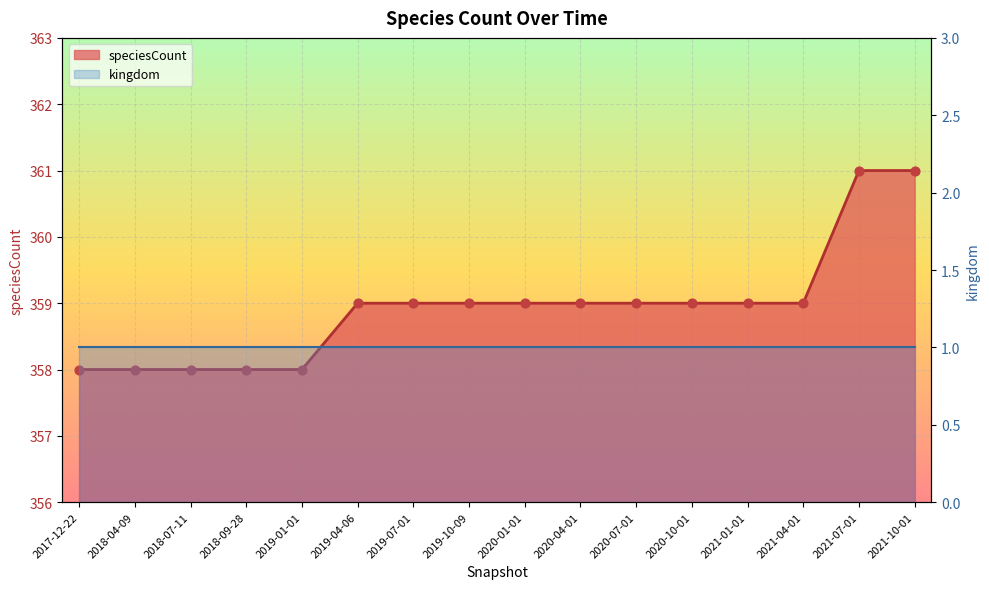

What is the change in value from 2018-09-28 to 2019-07-01?

+1